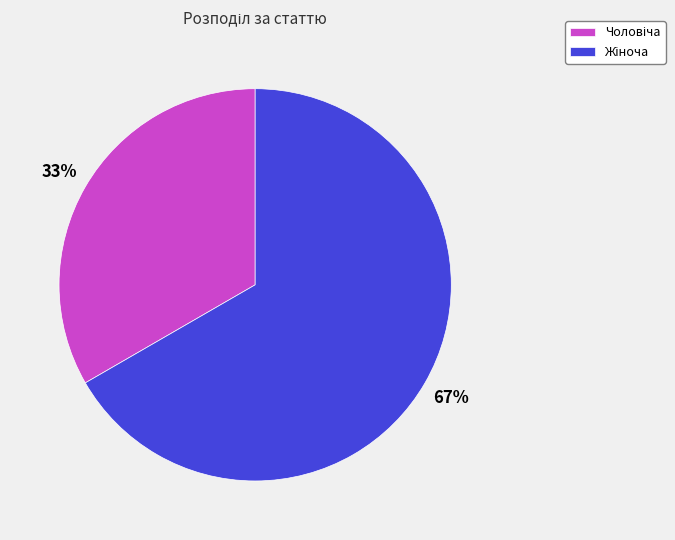

How many segments does this pie chart have?

2